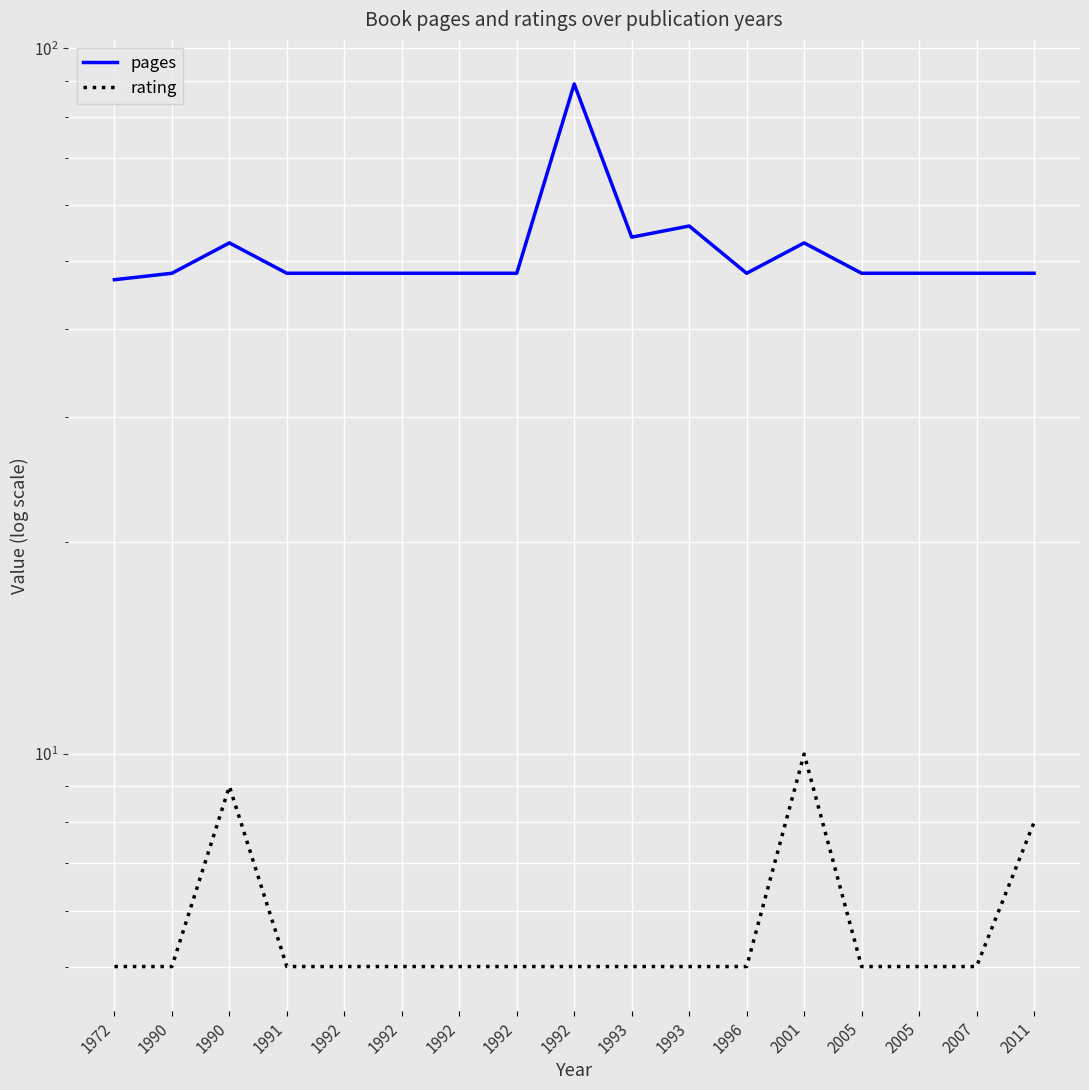

Reading left to right, transcribe all the data shown in this chart.

pages: 47	48	53	48	48	48	48	48	89	54	56	48	53	48	48	48	48
rating: 5	5	9	5	5	5	5	5	5	5	5	5	10	5	5	5	8